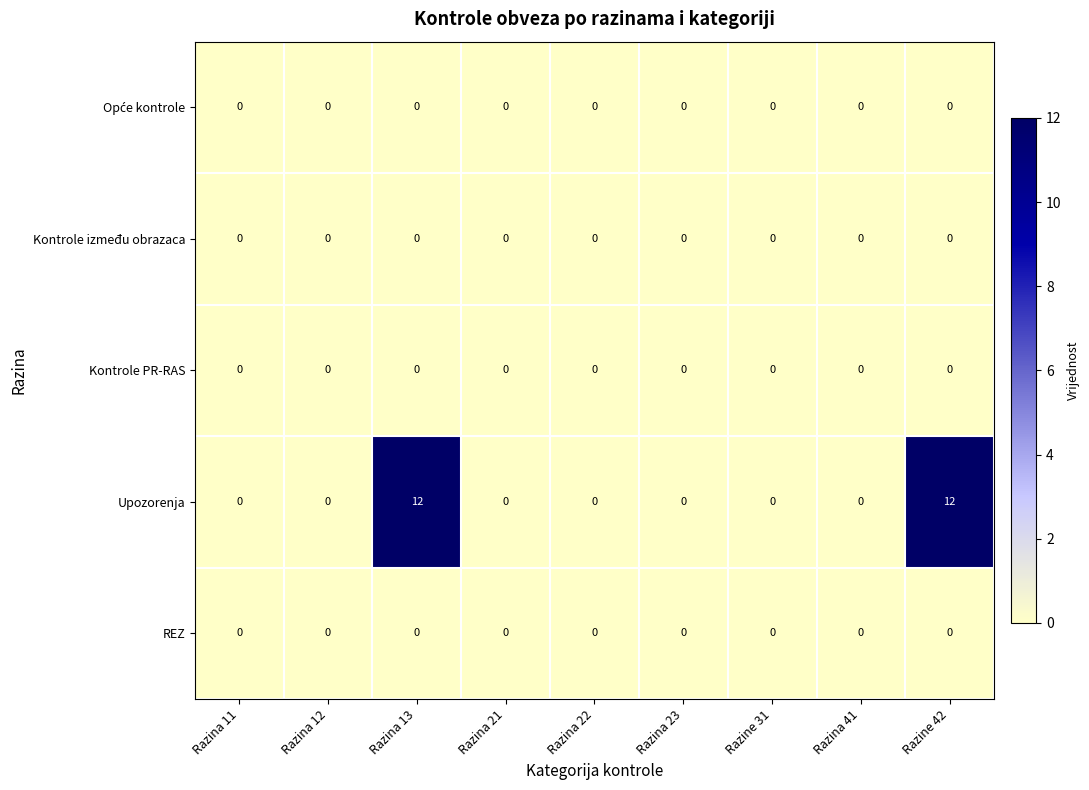

Which series has the largest total across all categories?

Upozorenja